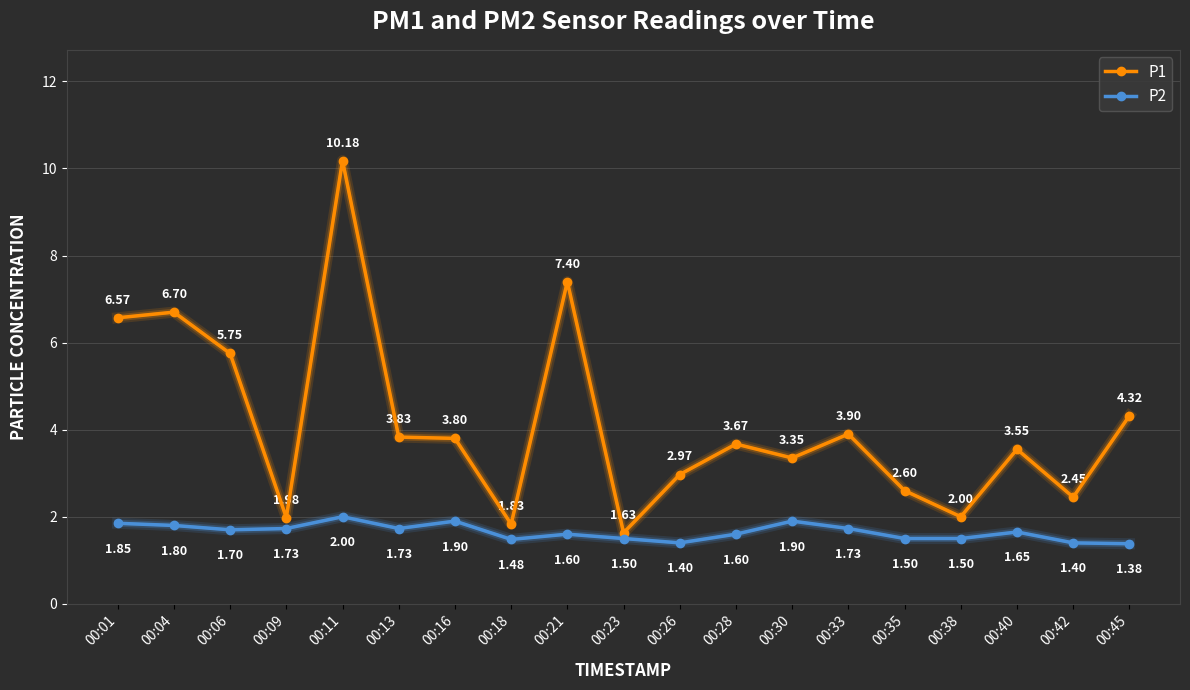

The P2 series shows 2.8 at 00:30. True or false?

False